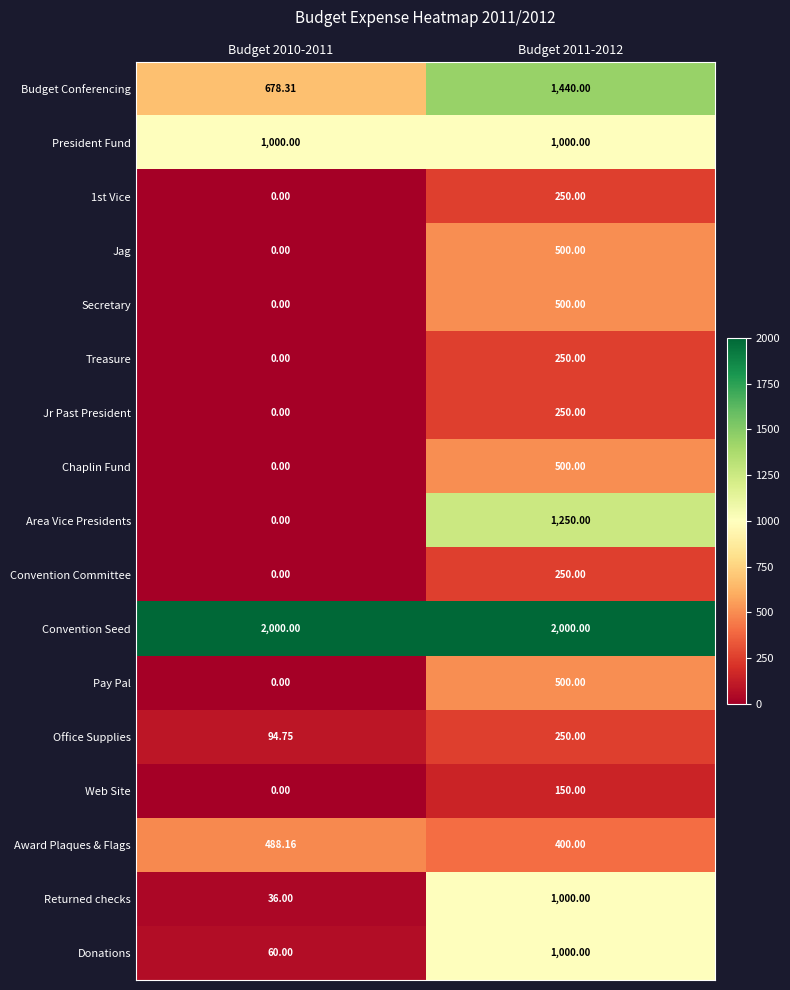

Which series has the largest total across all categories?

Convention Seed